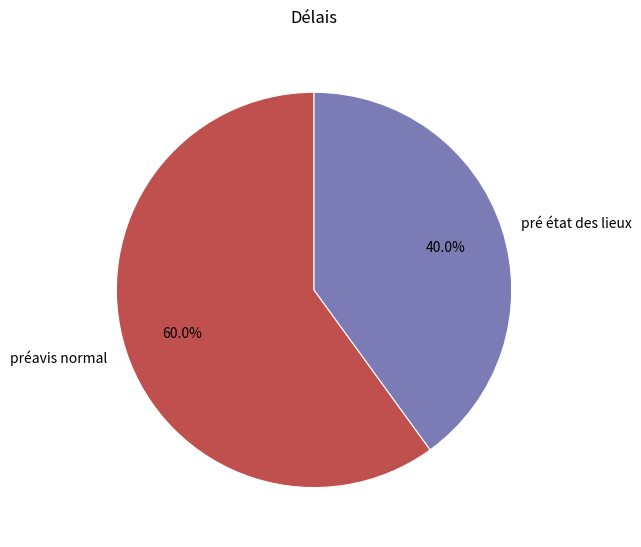

To the nearest percent, what is the combined percentage of pré état des lieux and préavis normal?

100%